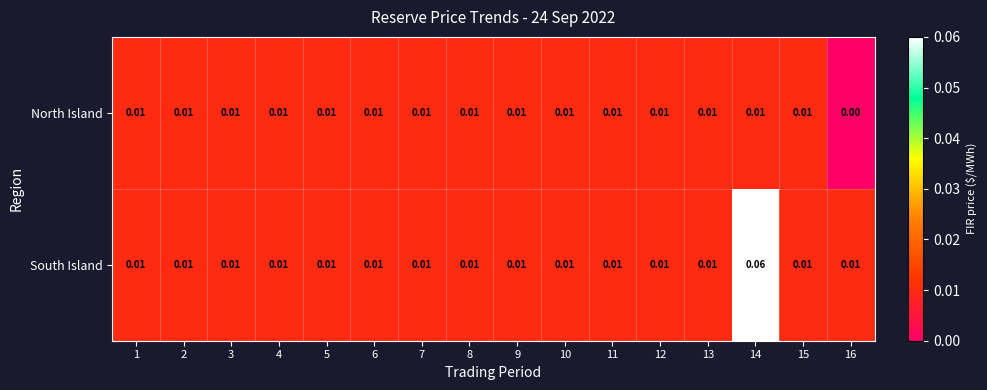

Rank the series by their average value, from lowest to highest.

North Island, South Island